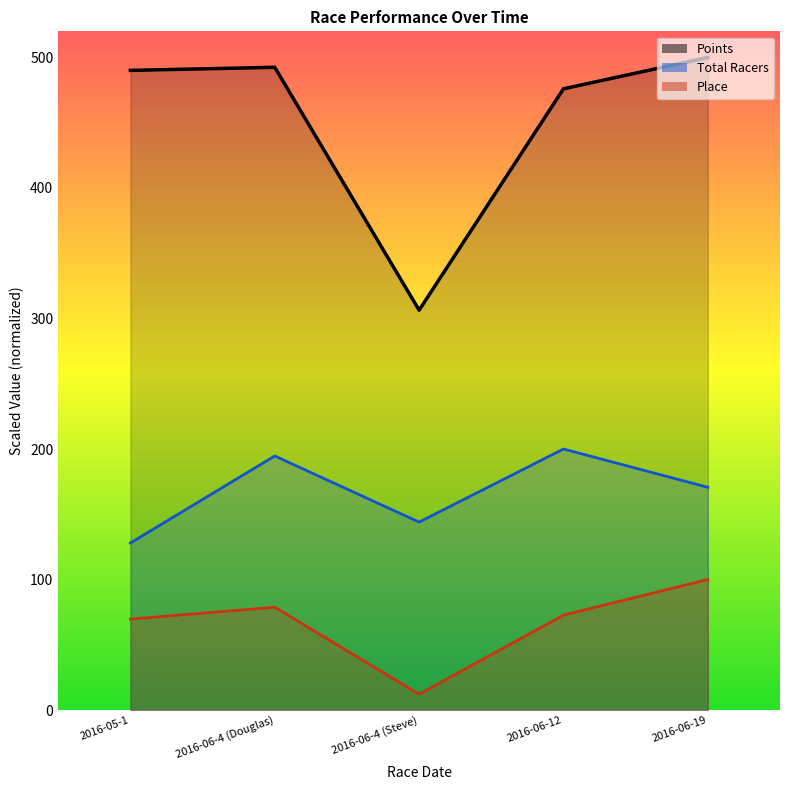

What is the minimum value shown in the chart?

12.1